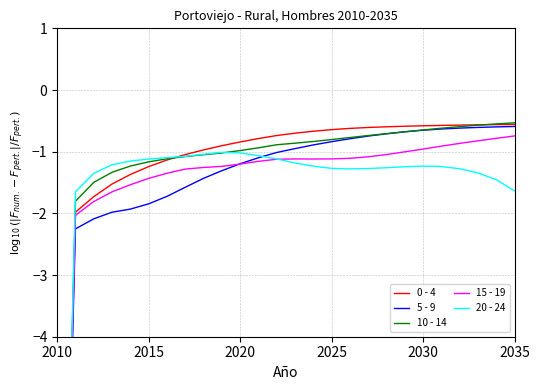

At how many categories does at least one series exceed -8?

25